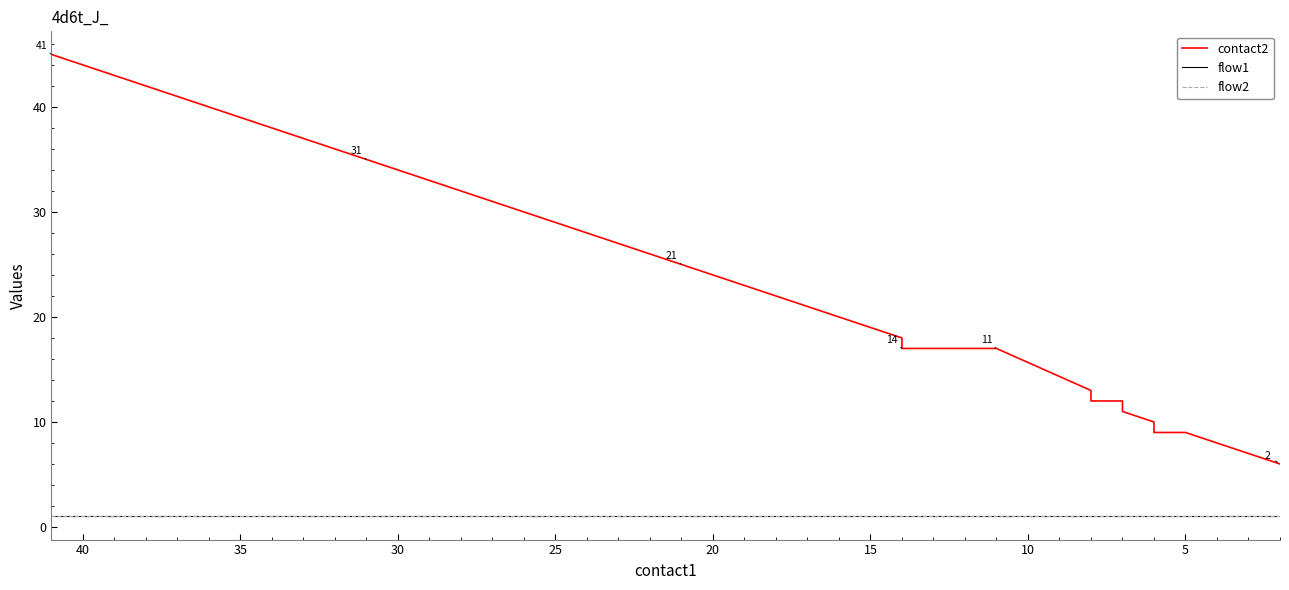

Is the value of flow2 at 10 greater than the value of flow1 at 35?

No